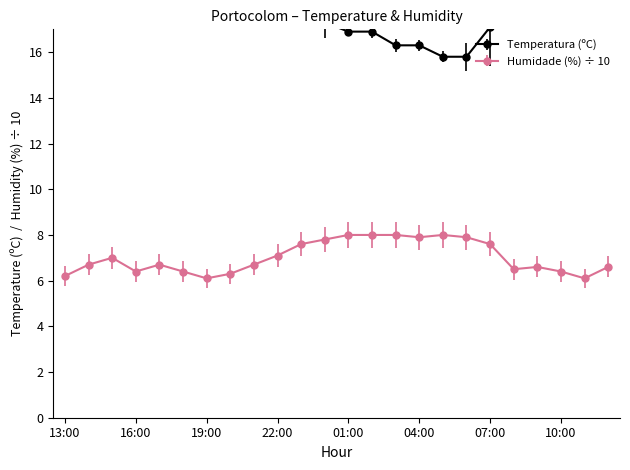

What is the value of the Temperatura (ºC) point at the 16th from the left?

16.3